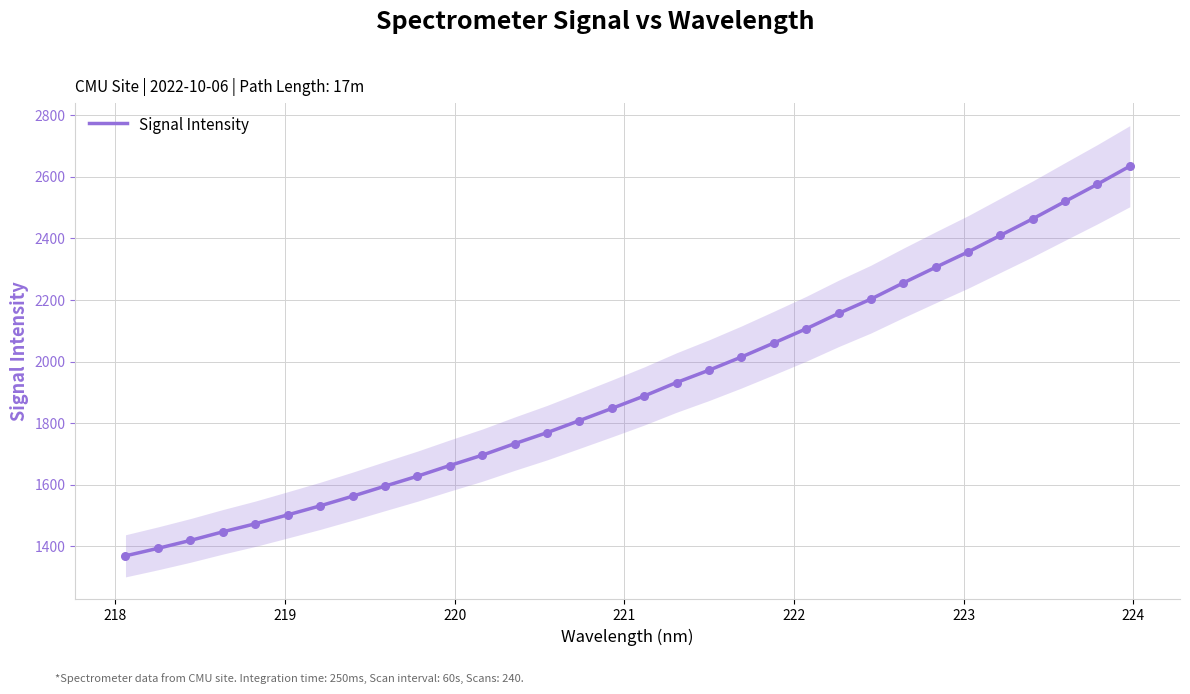

What is the lowest value of the Signal Intensity series?

1368.9